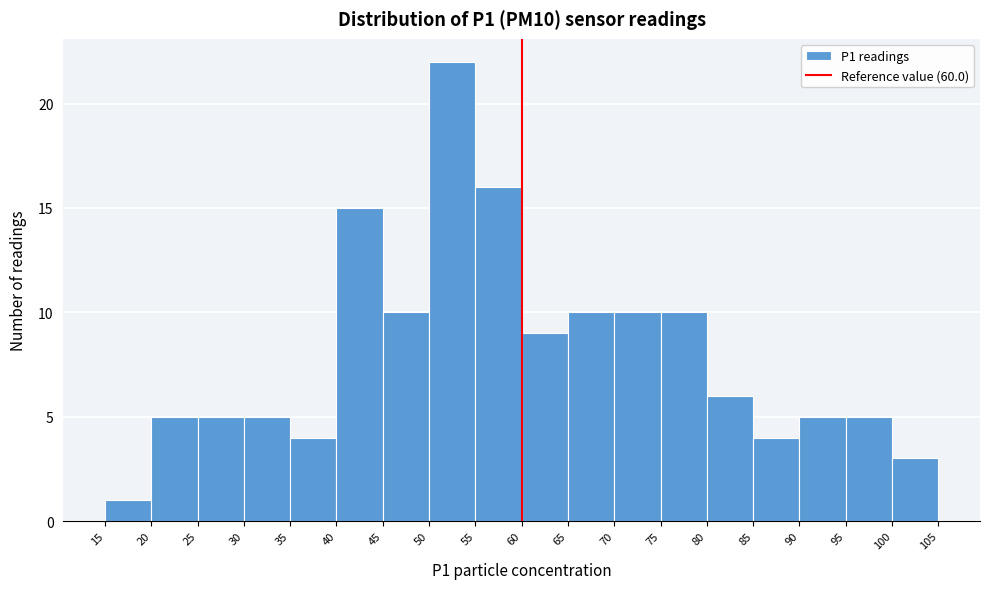

How tall is the bar that spans 90 to 95 on the x-axis? The values are not printed on the chart, so give them approximately, as read against the axis.

5